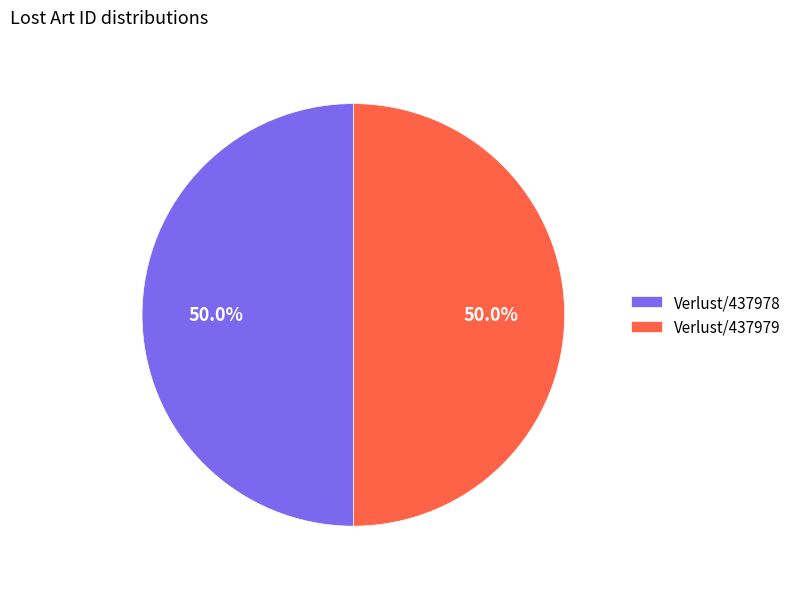

Count the number of slices in the pie.

2